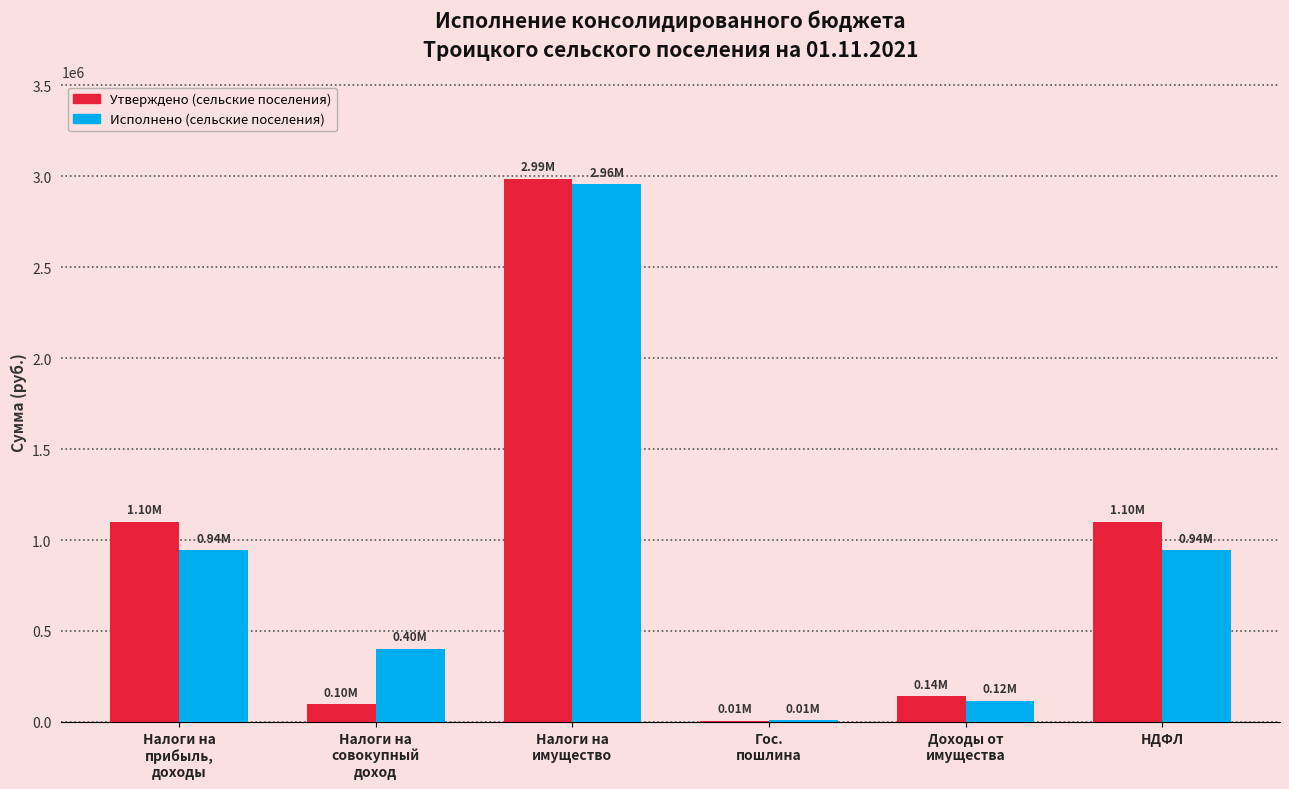

What is the sum of all Утверждено (сельские поселения) values?

5430400.0